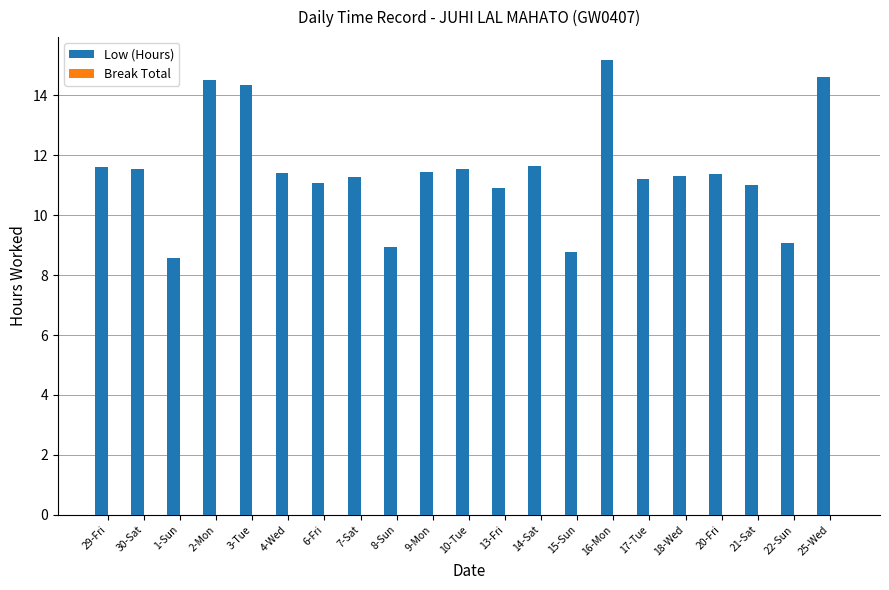

Which has a higher value, 16-Mon or 30-Sat?

16-Mon